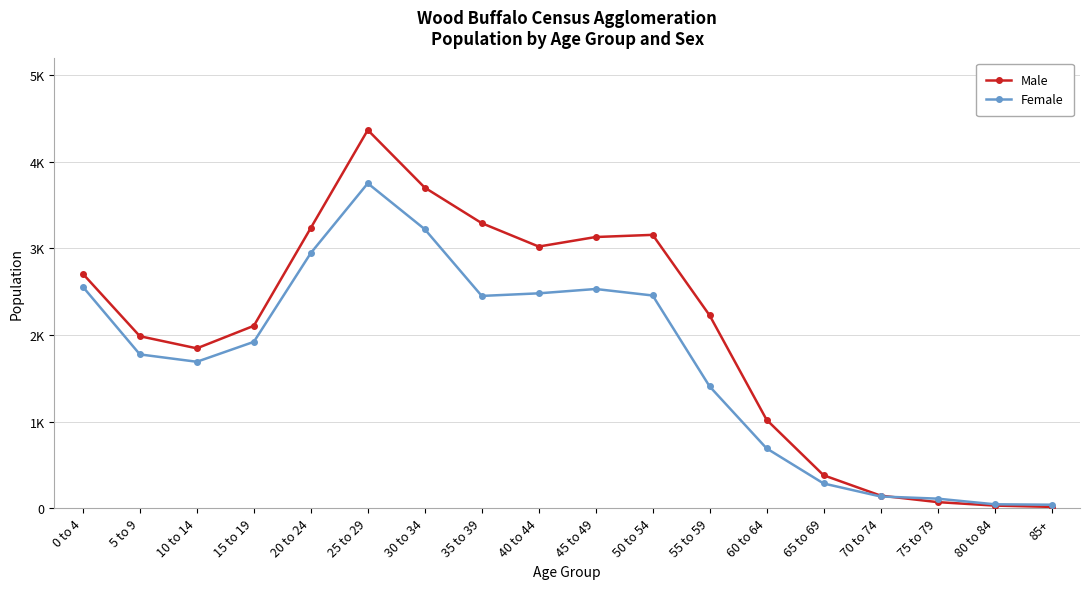

At which category is the sum across all series the highest?

25 to 29